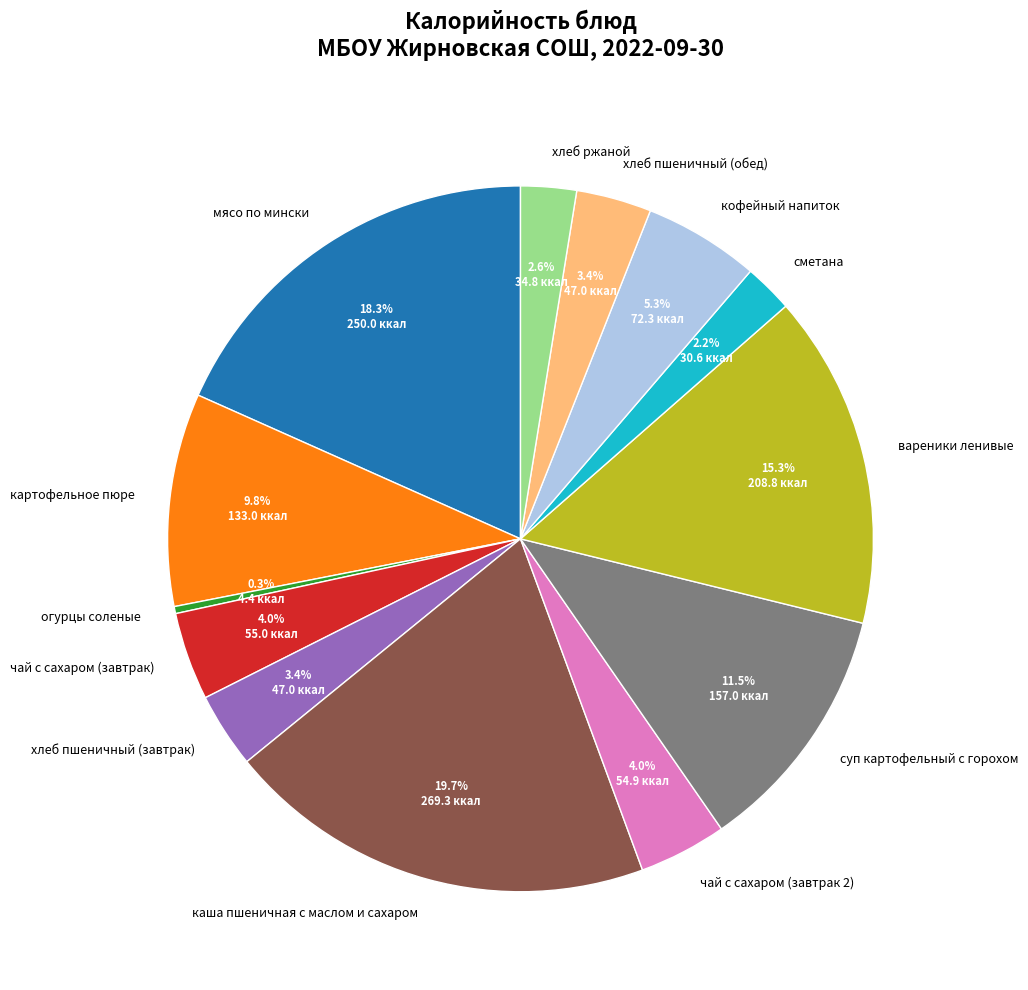

Is there any slice that represents more than half of the pie?

No